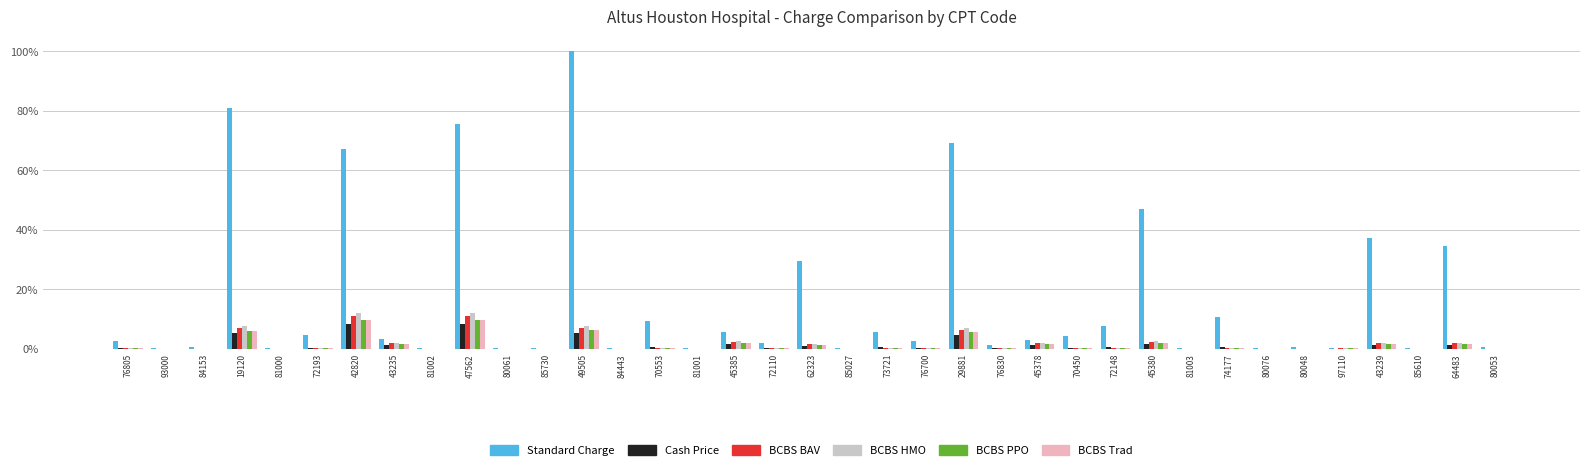

Is the value of BCBS HMO at 81000 greater than the value of BCBS BAV at 19120?

No